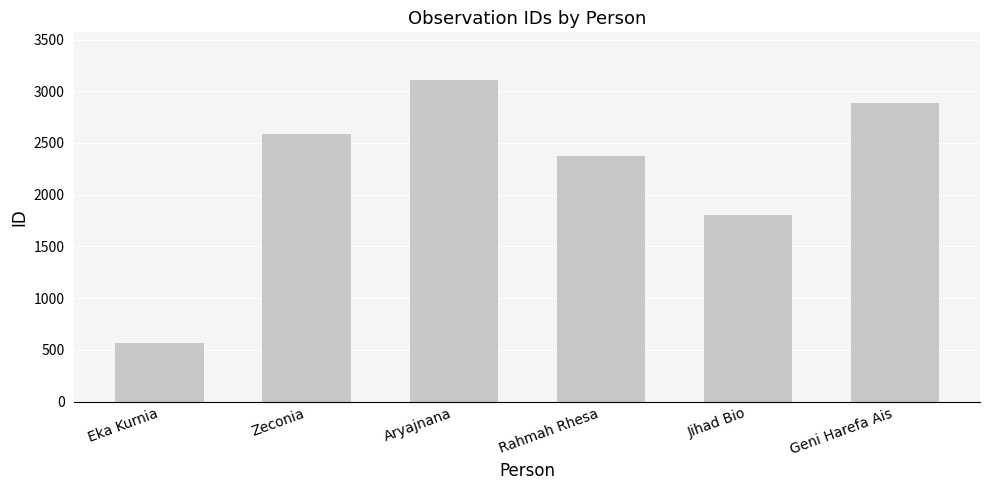

What is the label of the 1st bar from the left?

Eka Kurnia